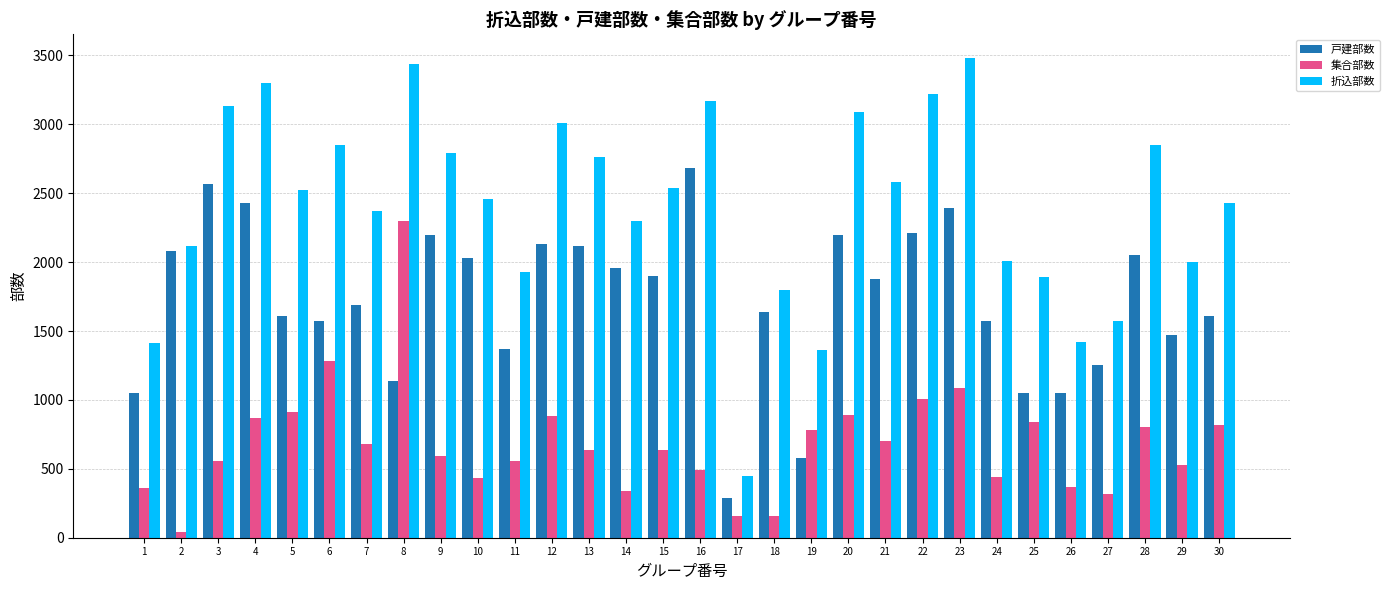

List the series in order of their peak value, highest first.

折込部数, 戸建部数, 集合部数